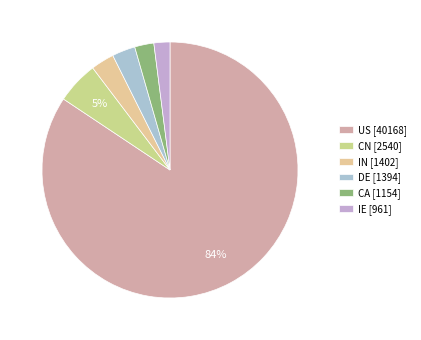

The CN slice represents 5% of the pie. True or false?

True